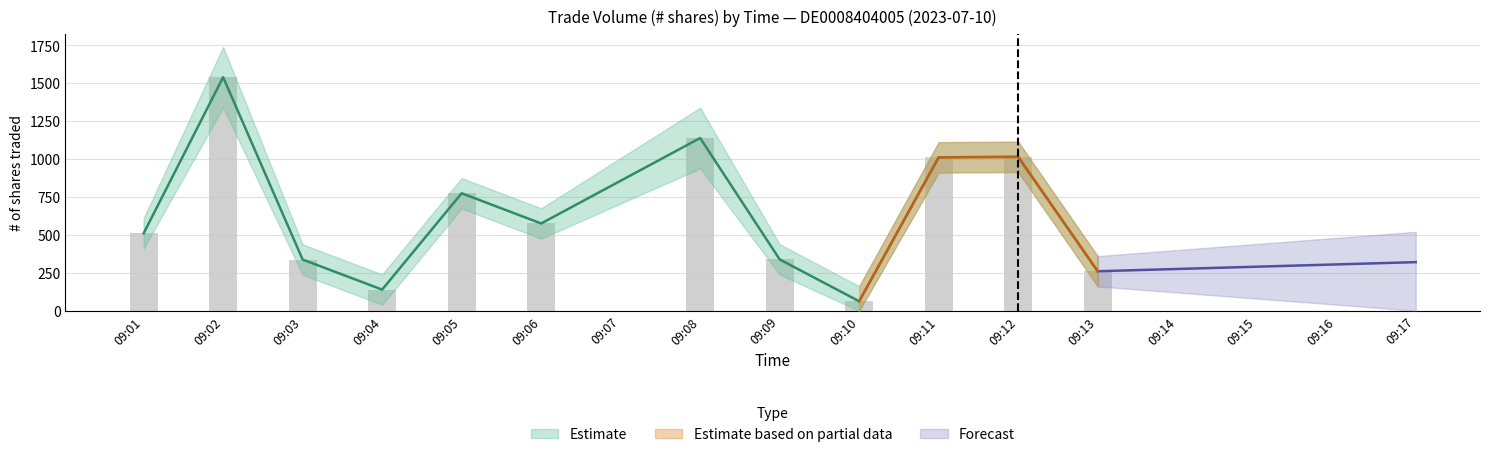

What is the sum of the # of shares values at 09:03 and 09:13?

599.0